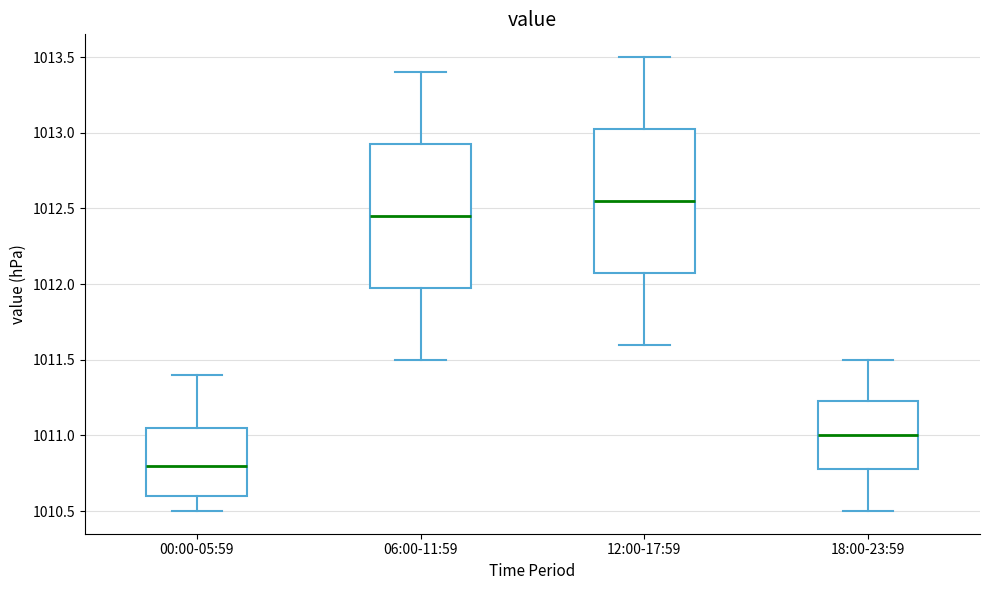

Which box's median line is the highest?

12:00-17:59